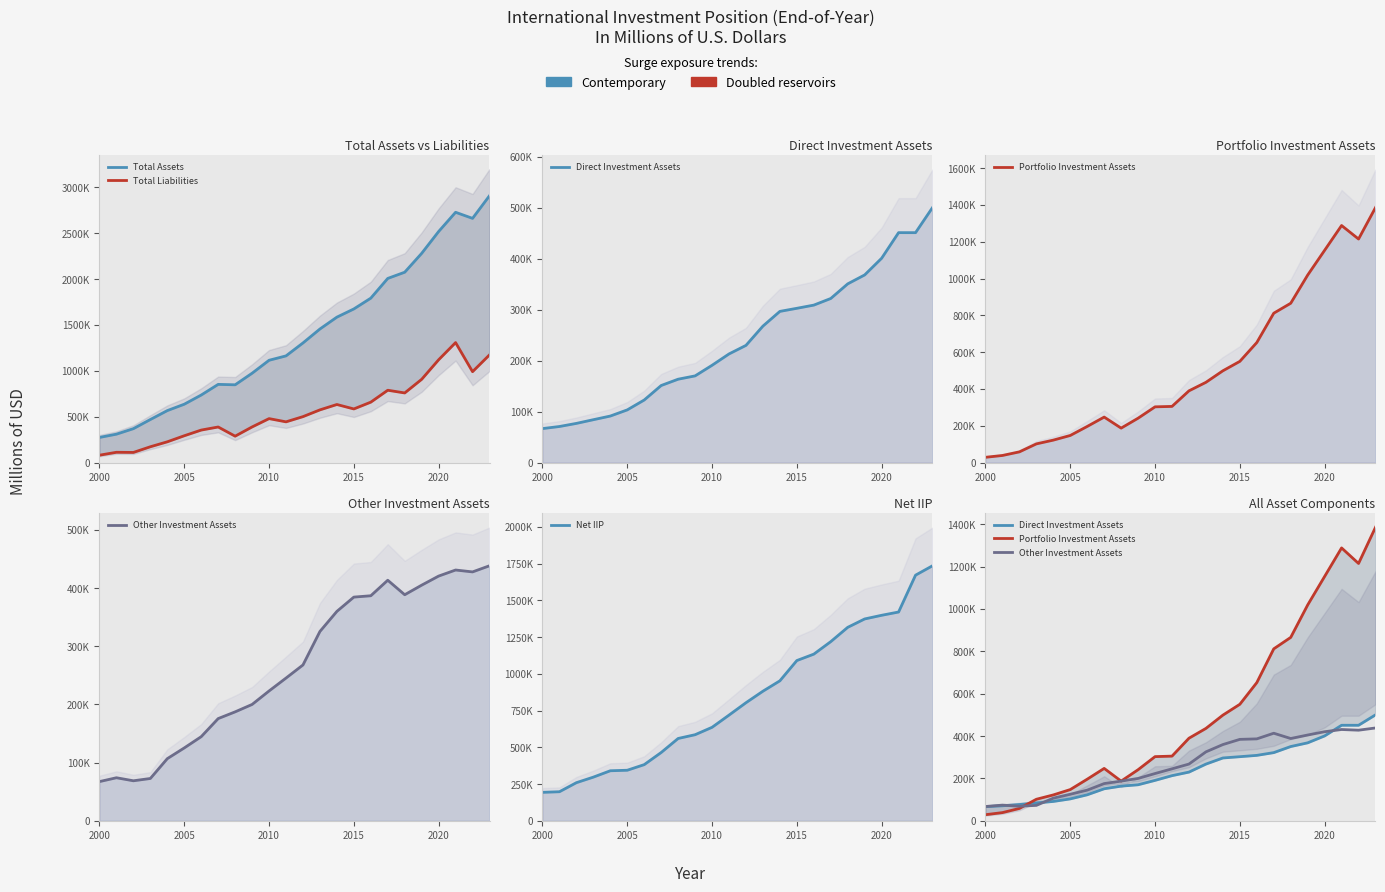

How many data points does each series have?

24